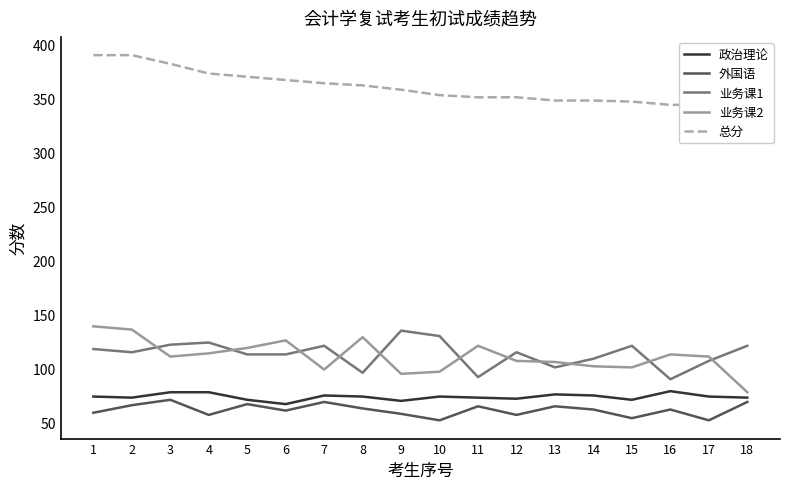

Where is the first local minimum for 业务课2?

3